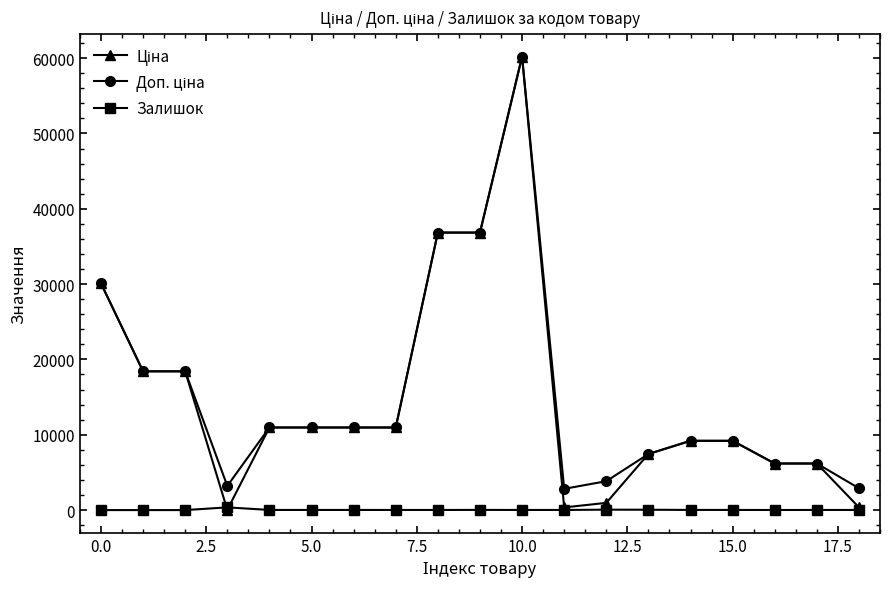

At how many categories does at least one series exceed 33189?

3